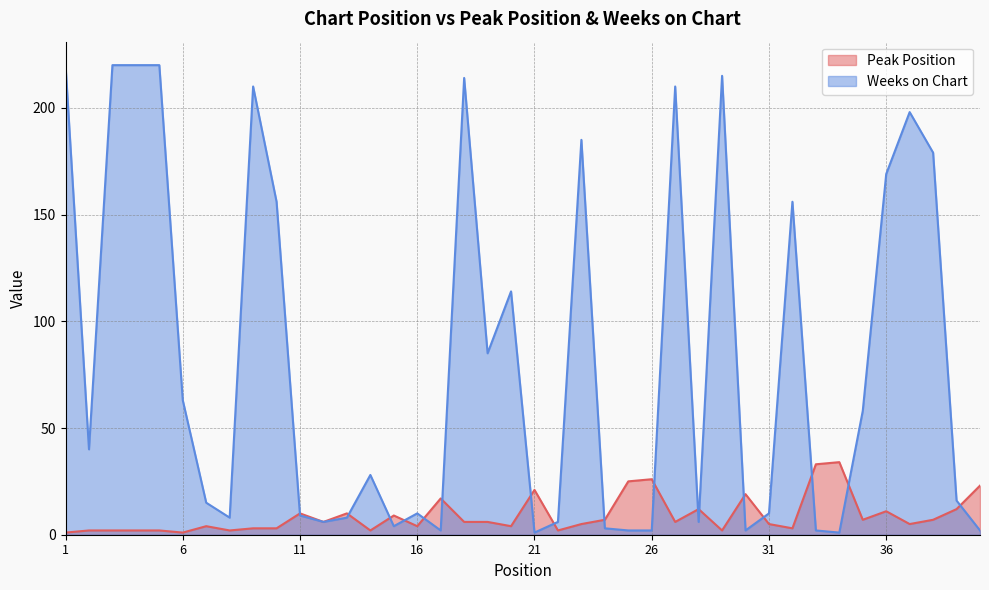

Does the chart display data point markers on the line(s)?

No